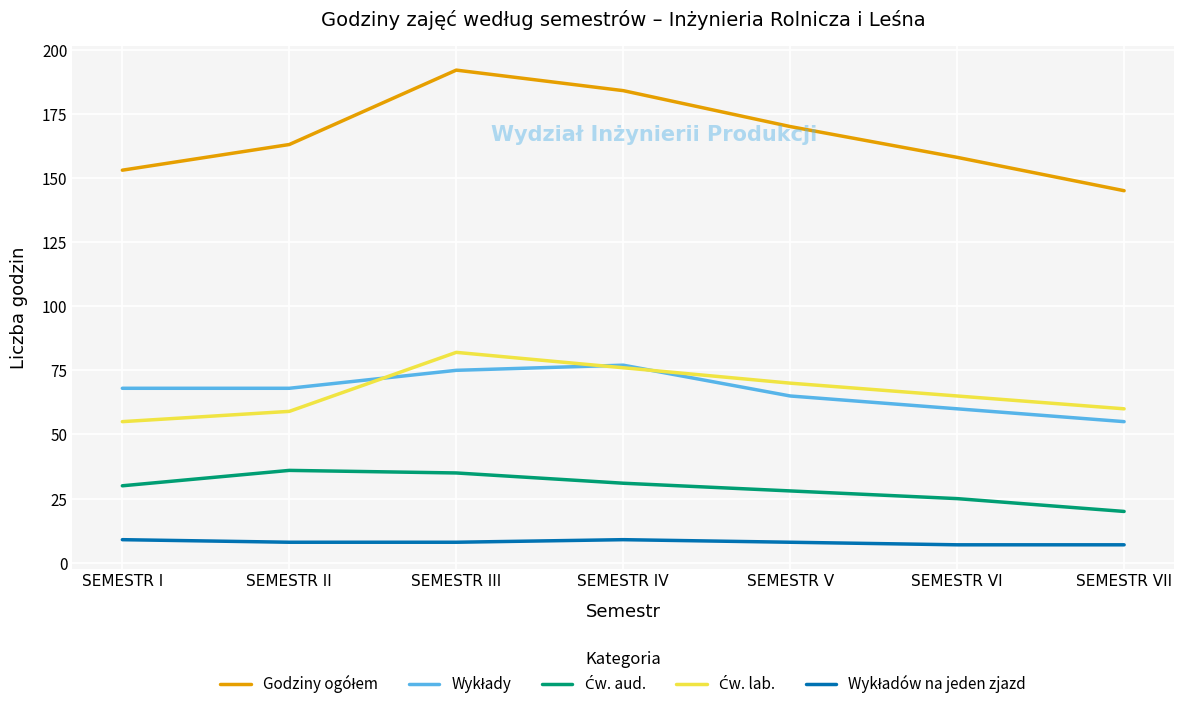

What is the total value across all series at SEMESTR V?

341